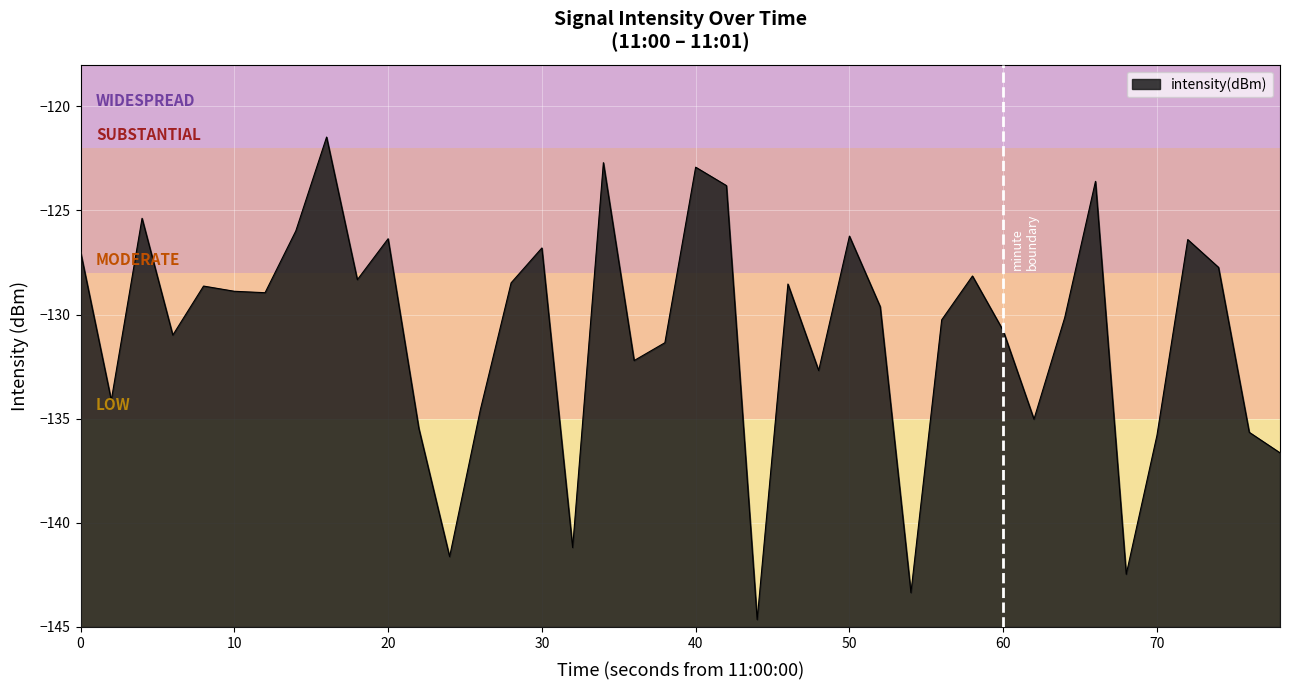

How many distinct data groups are displayed?

1